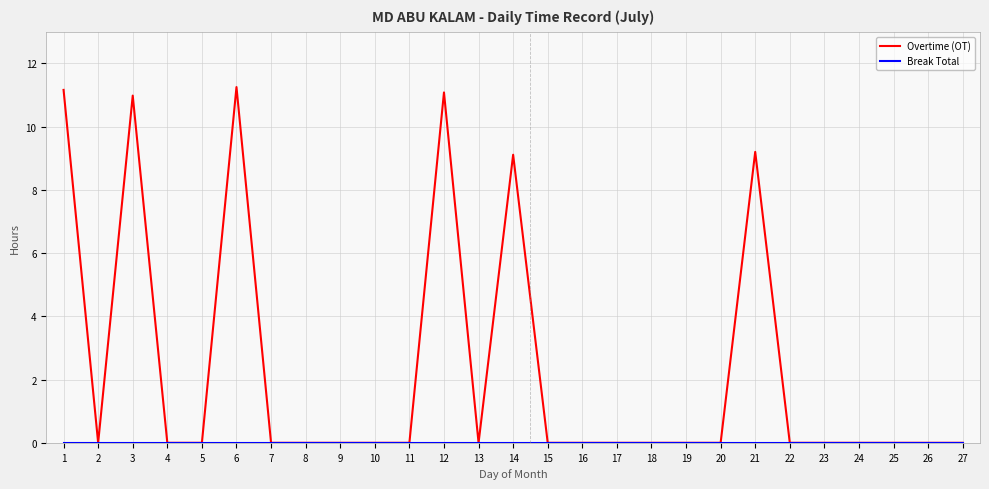

Which series has the widest spread of values?

Overtime (OT)